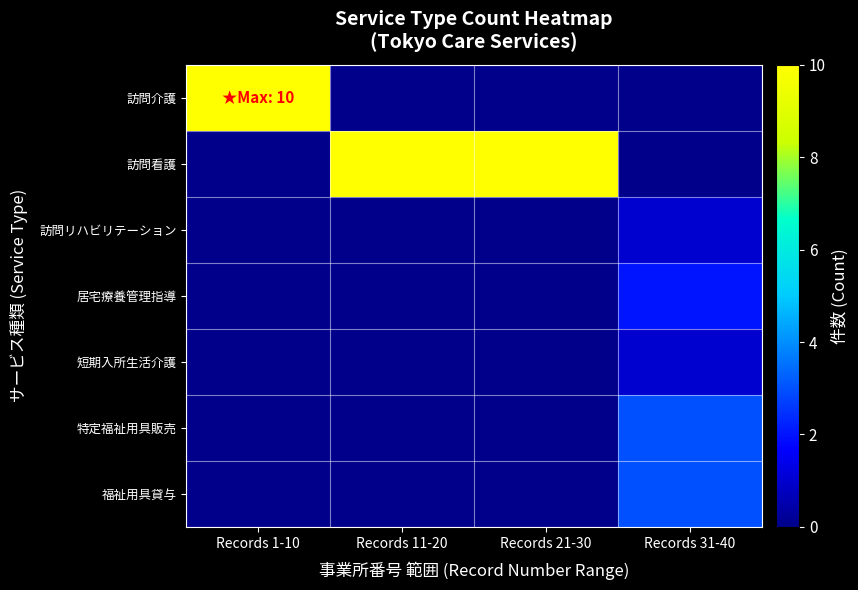

Reading right to left, extract all data points from this chart.

訪問介護: Records 31-40=0	Records 21-30=0	Records 11-20=0	Records 1-10=10
訪問看護: Records 31-40=0	Records 21-30=10	Records 11-20=10	Records 1-10=0
訪問リハビリテーション: Records 31-40=1	Records 21-30=0	Records 11-20=0	Records 1-10=0
居宅療養管理指導: Records 31-40=2	Records 21-30=0	Records 11-20=0	Records 1-10=0
短期入所生活介護: Records 31-40=1	Records 21-30=0	Records 11-20=0	Records 1-10=0
特定福祉用具販売: Records 31-40=3	Records 21-30=0	Records 11-20=0	Records 1-10=0
福祉用具貸与: Records 31-40=3	Records 21-30=0	Records 11-20=0	Records 1-10=0